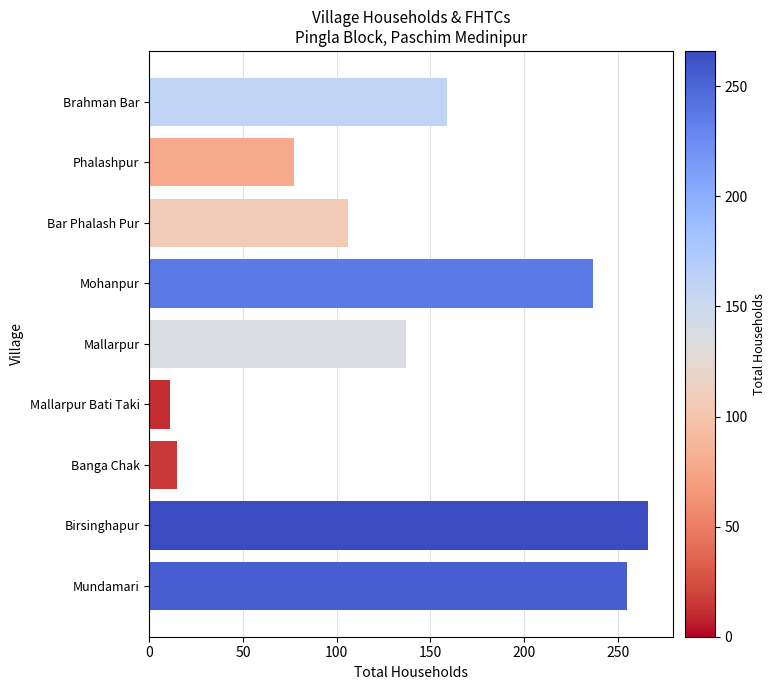

Which label corresponds to the largest value in the chart?

Birsinghapur